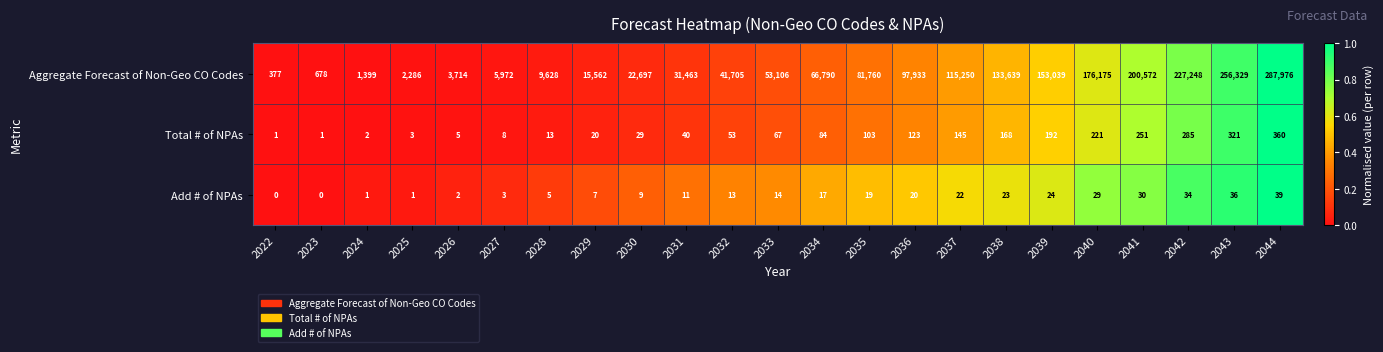

Rank the series by their maximum value, from lowest to highest.

Add # of NPAs, Total # of NPAs, Aggregate Forecast of Non-Geo CO Codes